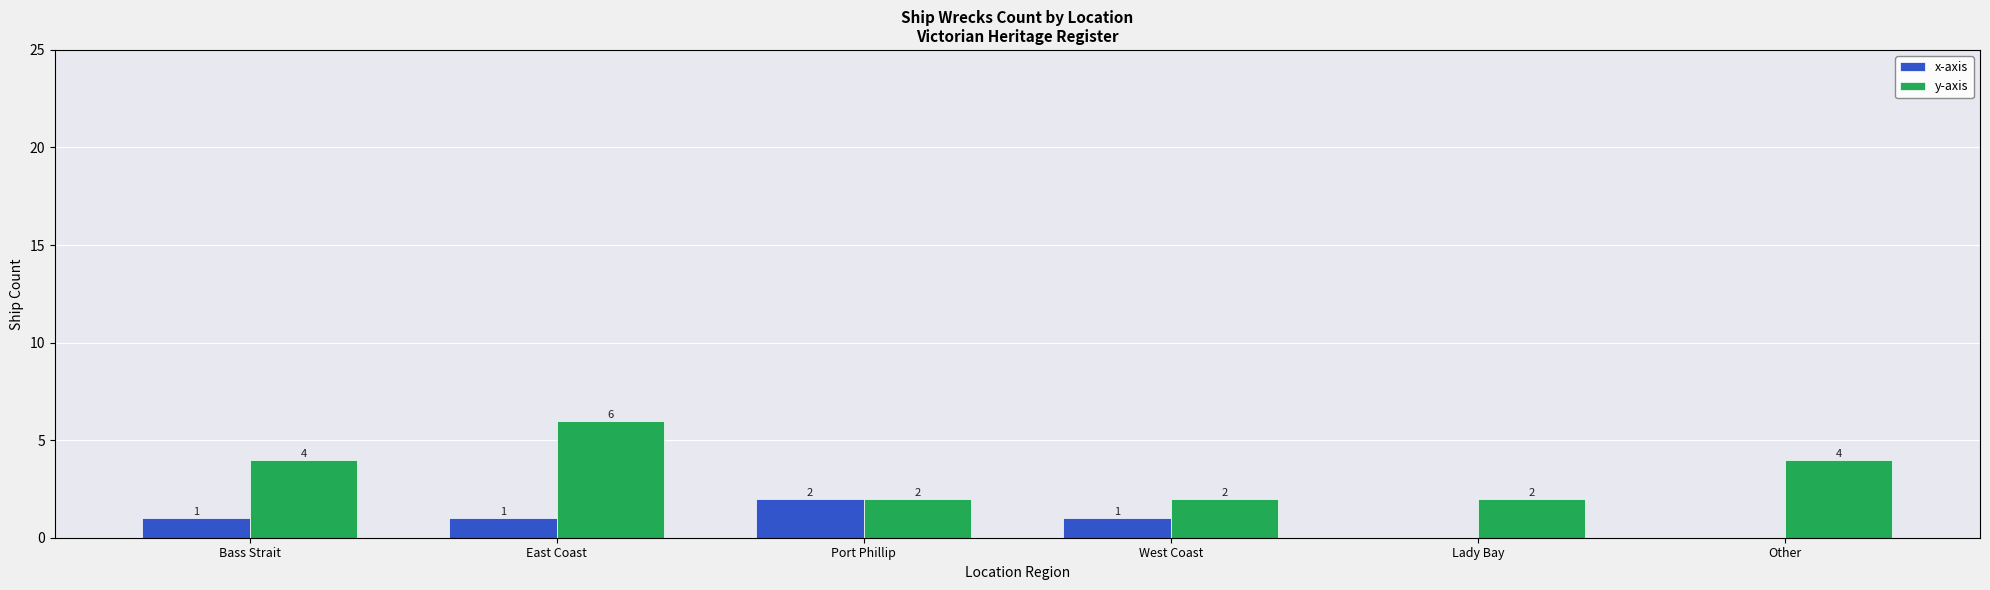

What is the greatest value displayed?

6